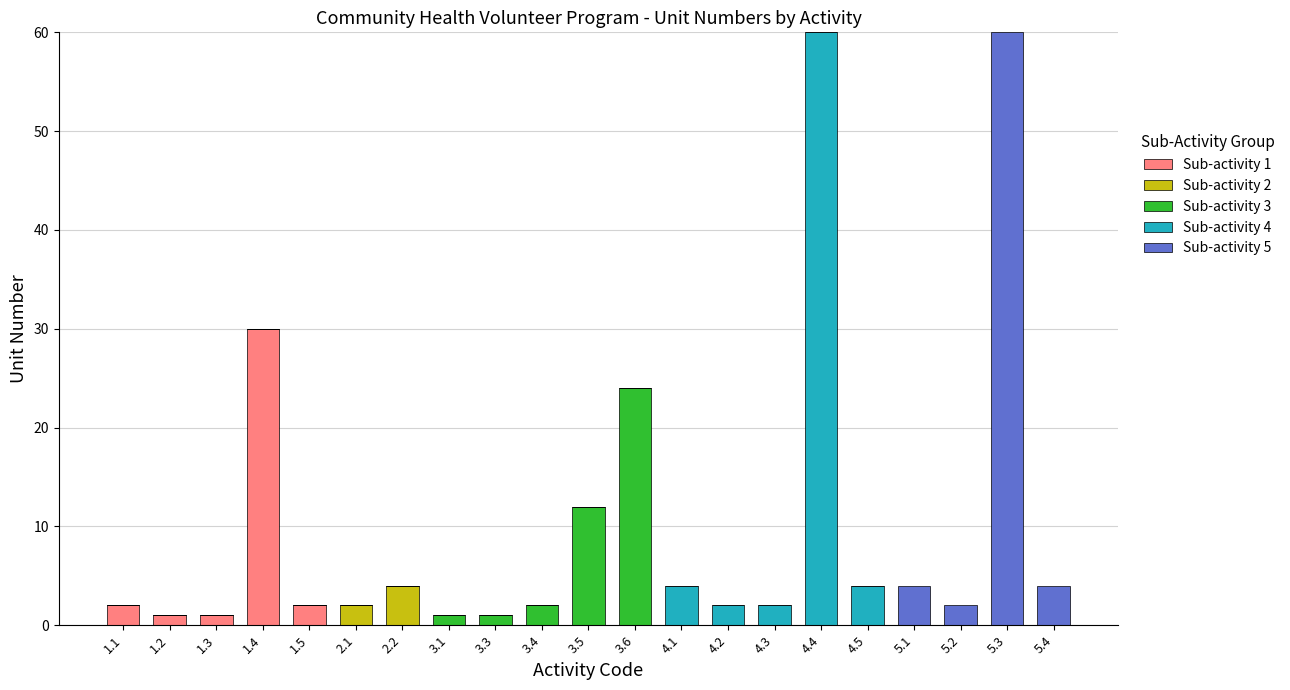

At which label does Sub-activity 1 reach its peak?

1.4